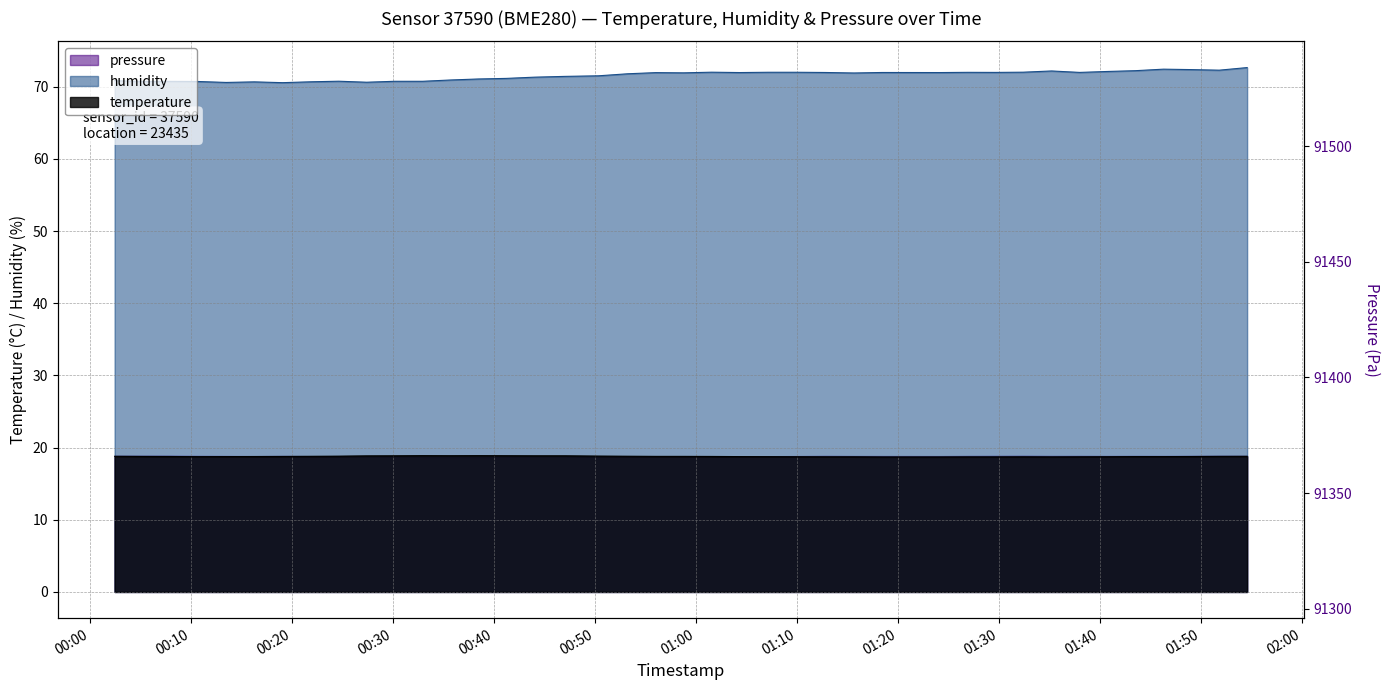

What is the label of the 30th point from the right?

2022-08-23T00:30:11